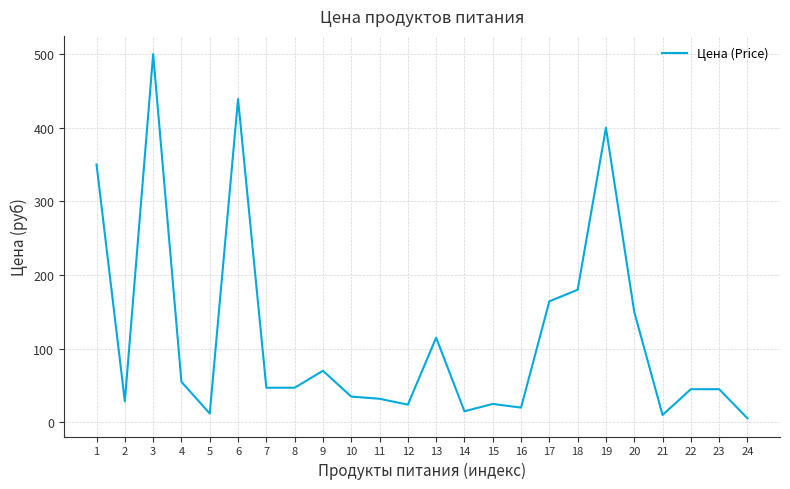

Is it true that the value at 11 is 32.0?

True